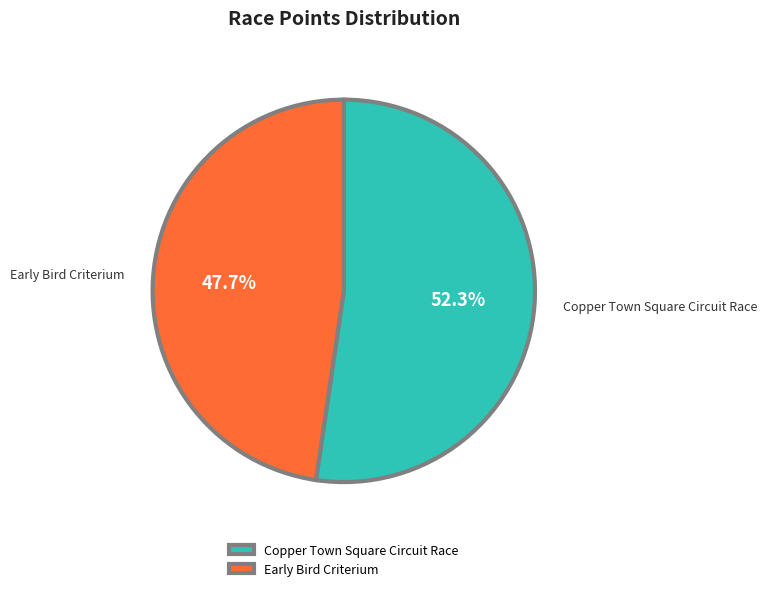

The Early Bird Criterium slice represents 48% of the pie. True or false?

True